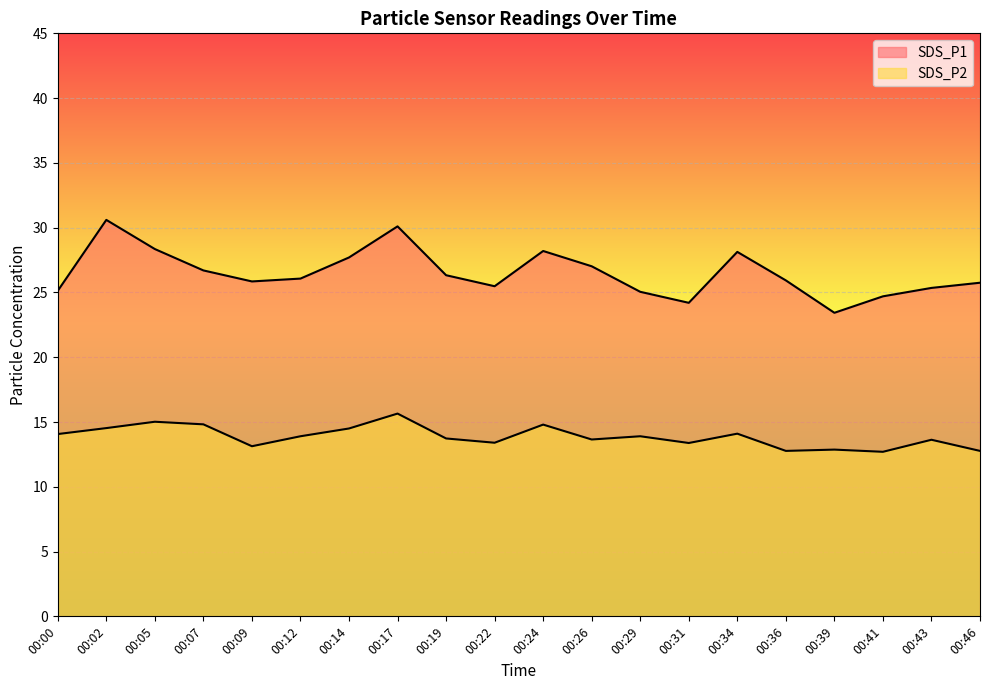

How many interior local peaks does the SDS_P2 series have?

7